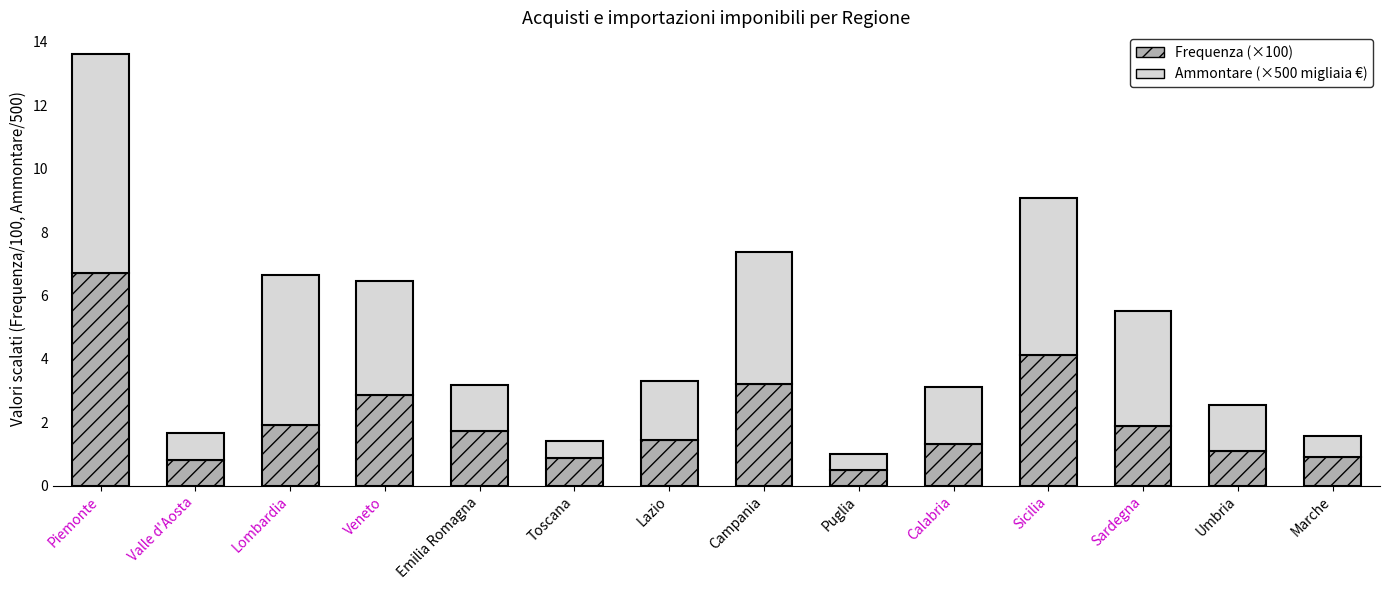

How many values in the Frequenza (×100) series are below 1?

4